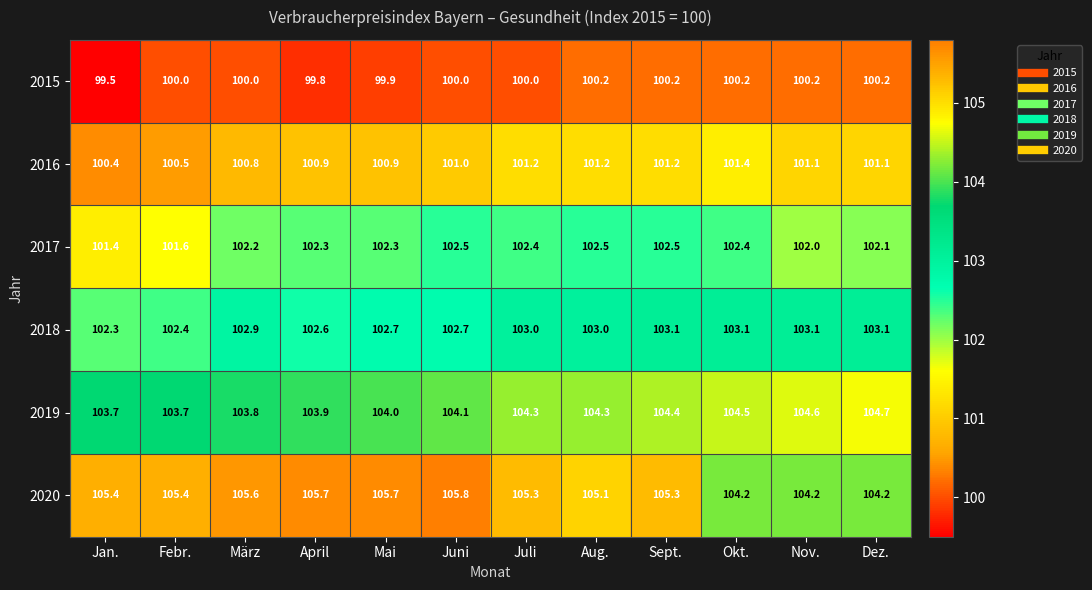

True or false: 2019 has a value of 104.3 at Aug..

True